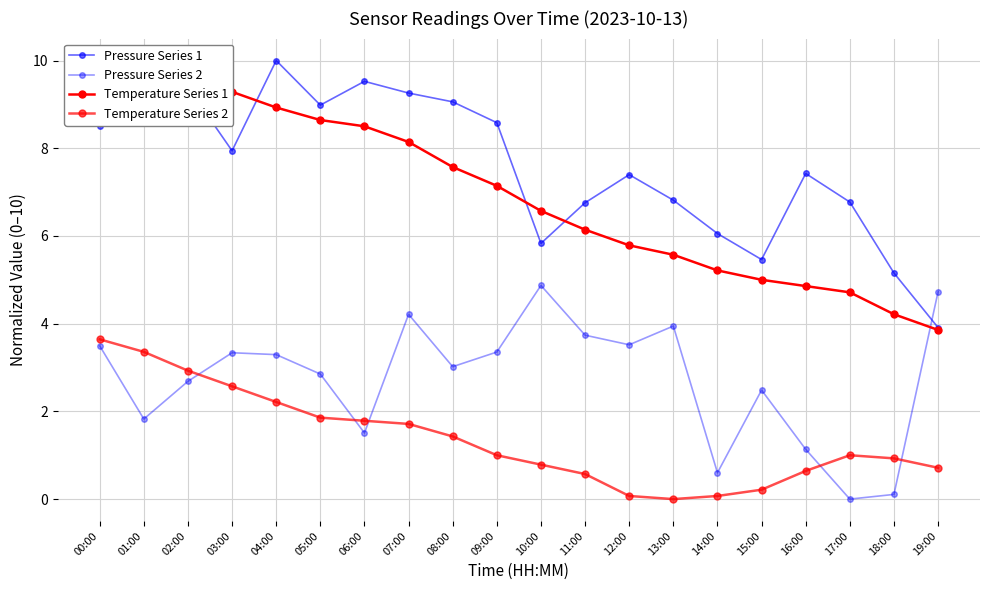

True or false: Pressure Series 1 has more than 0 points higher than both neighbors.

True